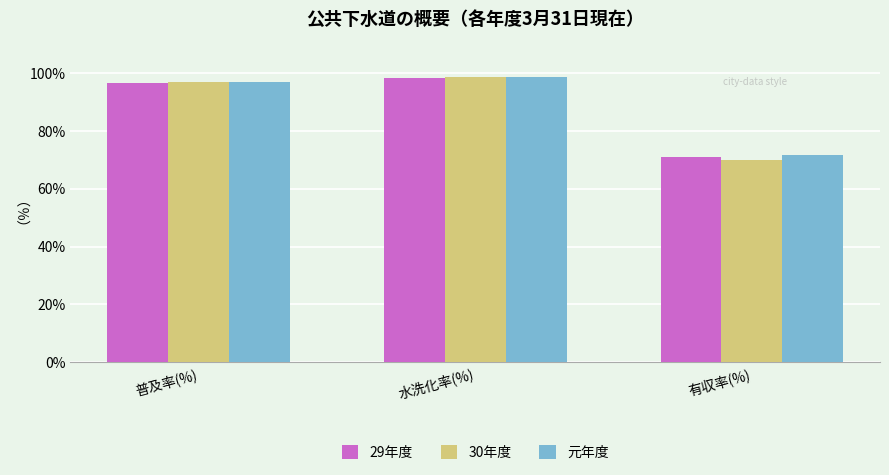

Which label corresponds to the smallest value in the chart?

有収率(%)